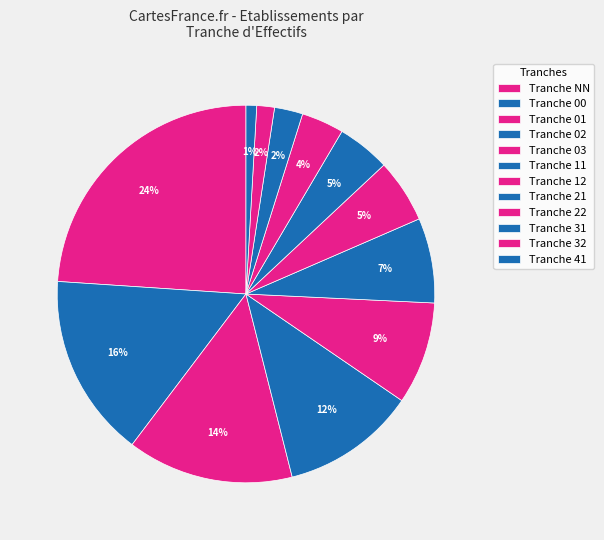

How many segments does this pie chart have?

12